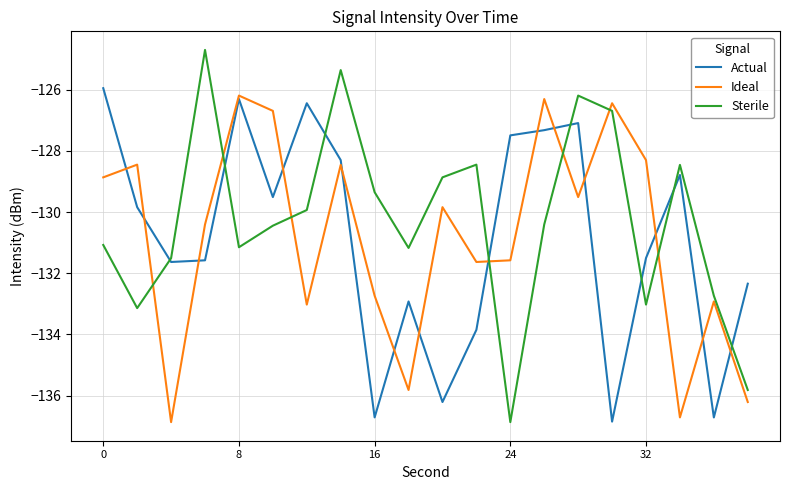

Which series has the largest total across all categories?

Sterile